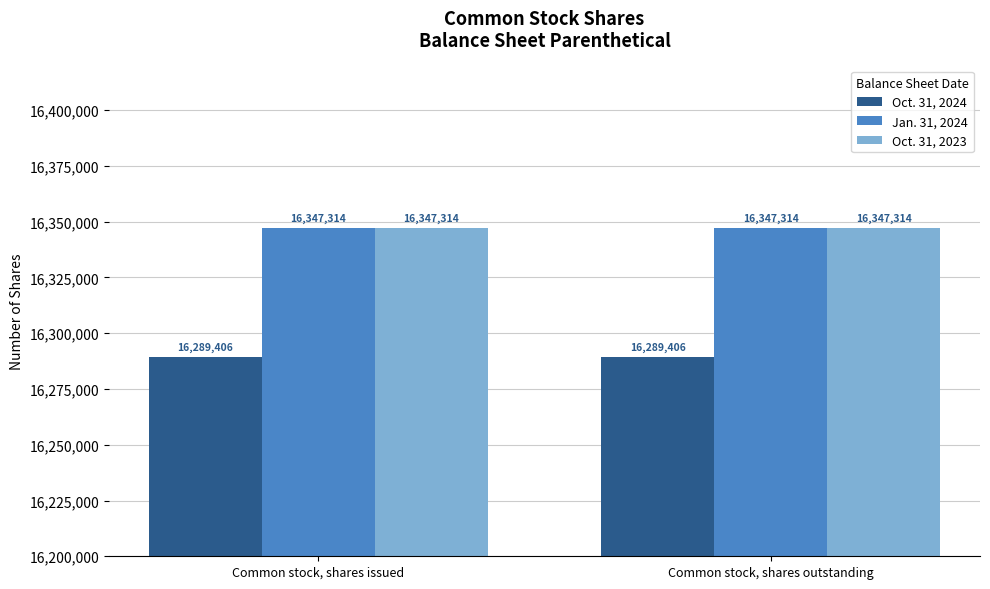

Is it true that Oct. 31, 2023 equals 16347314 at Common stock, shares outstanding?

True